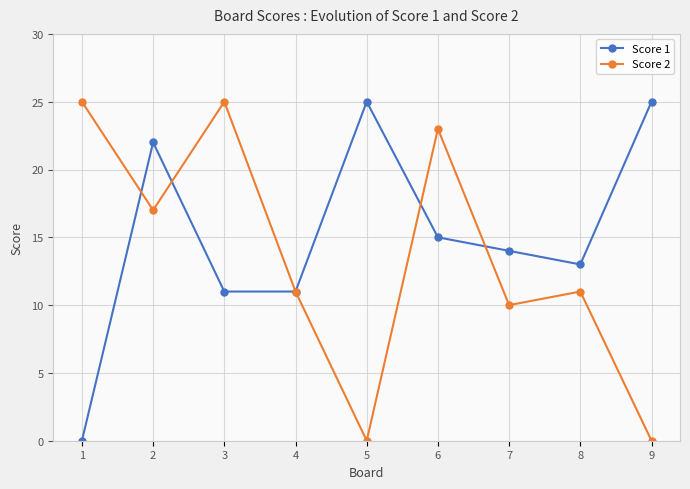

What are all the series names shown in the legend?

Score 1, Score 2